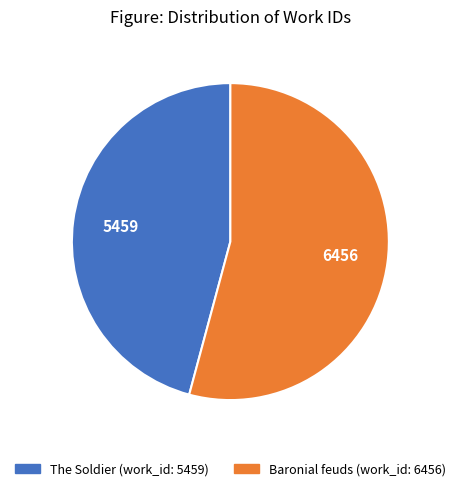

Which category has the biggest portion of the pie?

Baronial feuds (work_id: 6456)